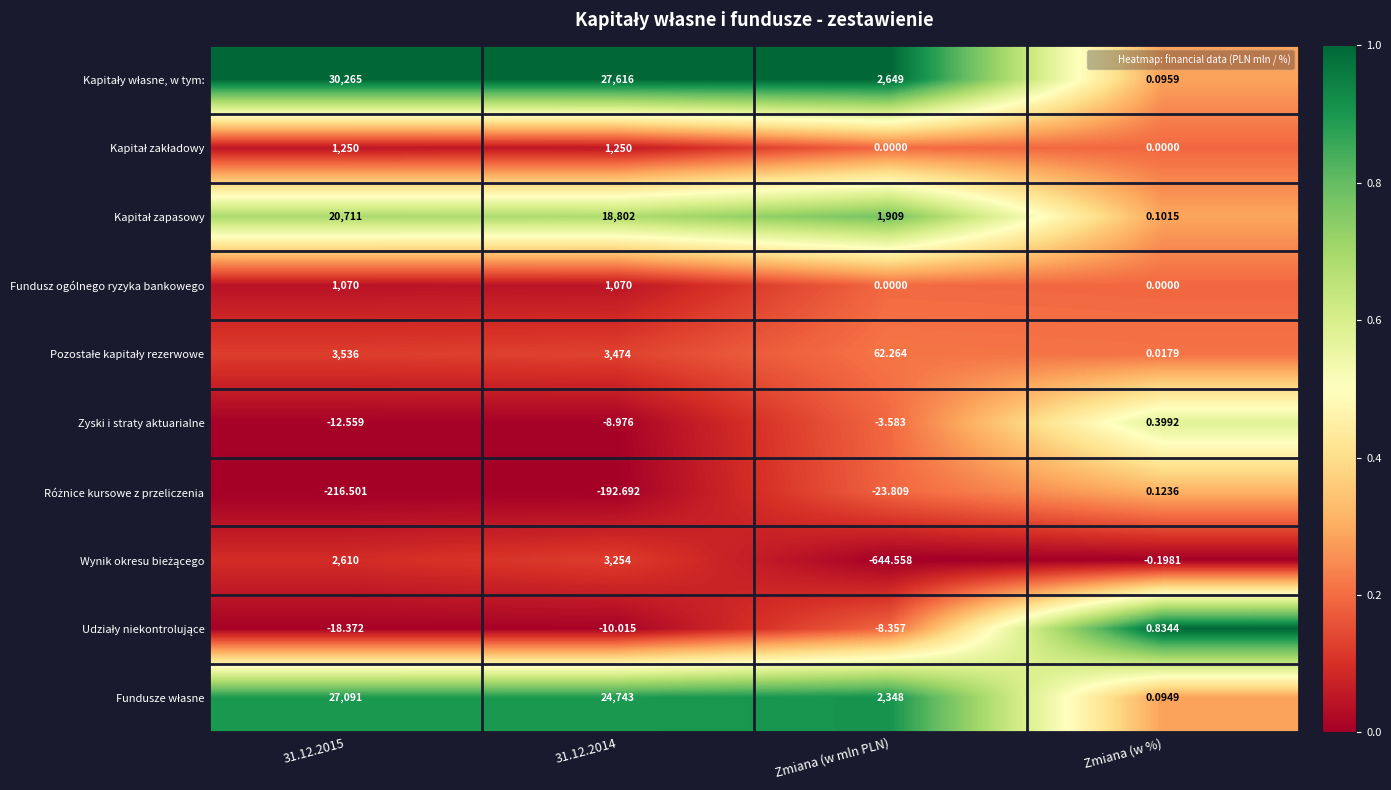

At which label does Zyski i straty aktuarialne reach its peak?

Zmiana (w %)